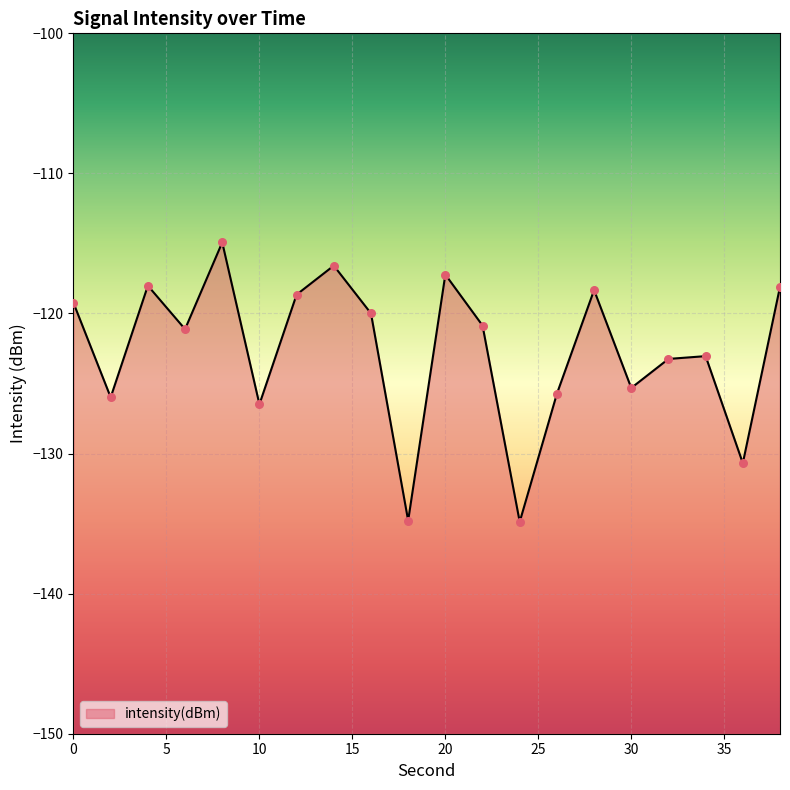

Which has a higher value, 12 or 26?

12